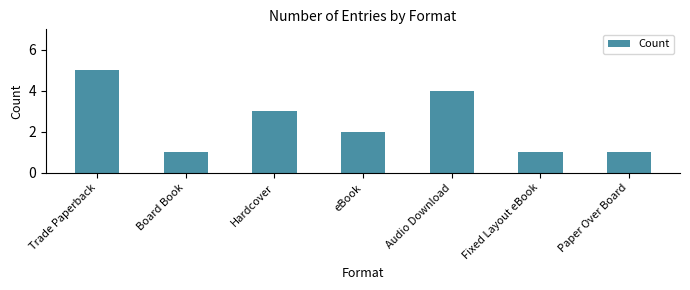

What position from the right is Fixed Layout eBook?

2